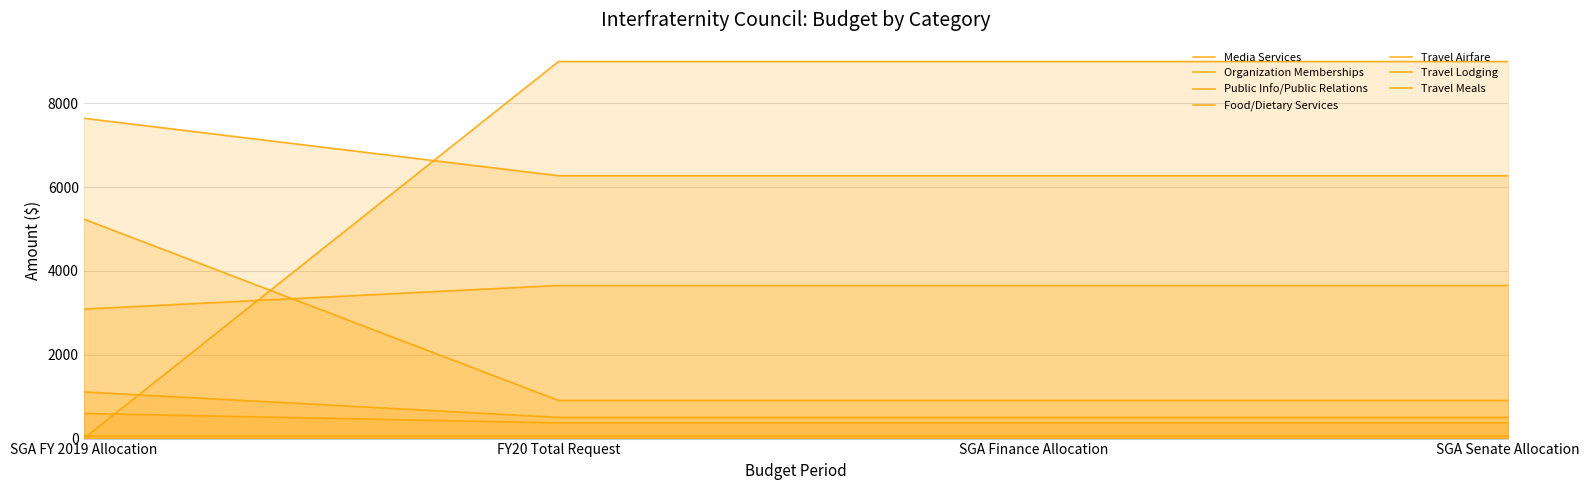

How many data points in Travel Meals are above 506?

1